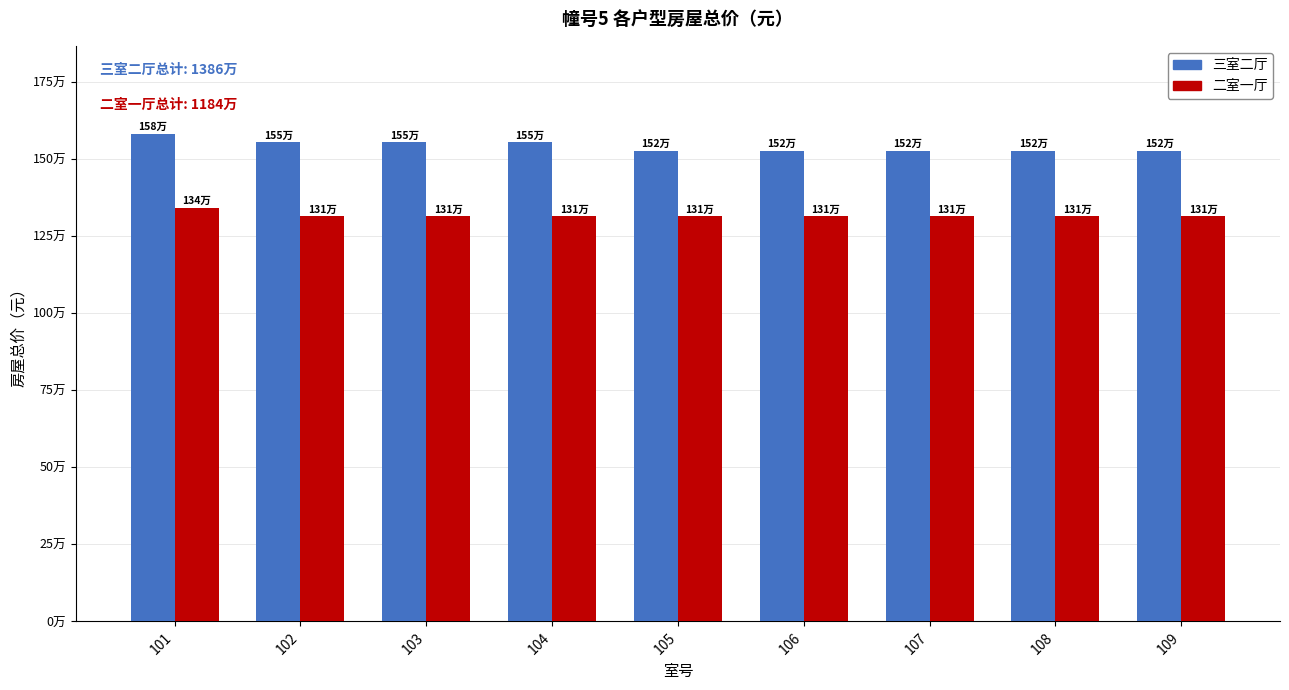

Between 103 and 105, which is larger?

103